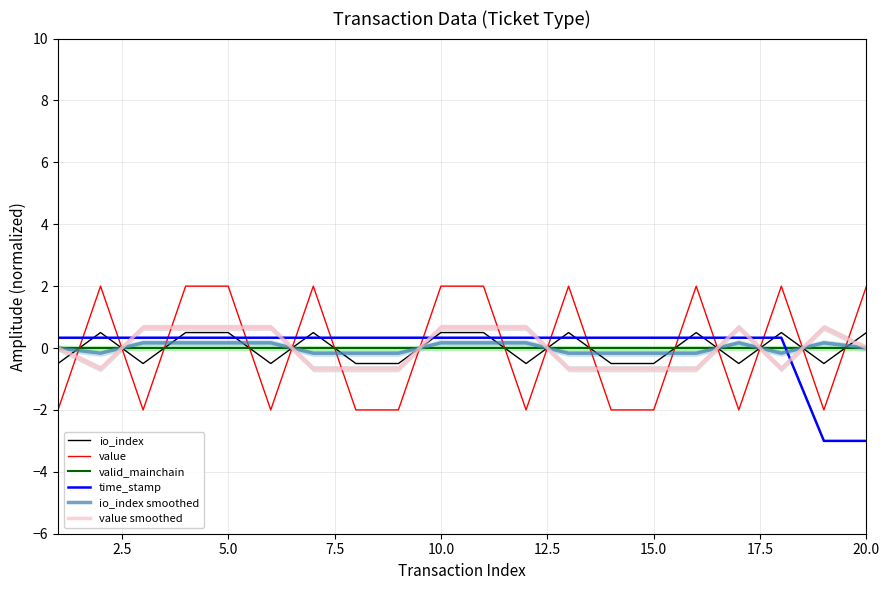

What is the highest value of the value smoothed series?

0.7